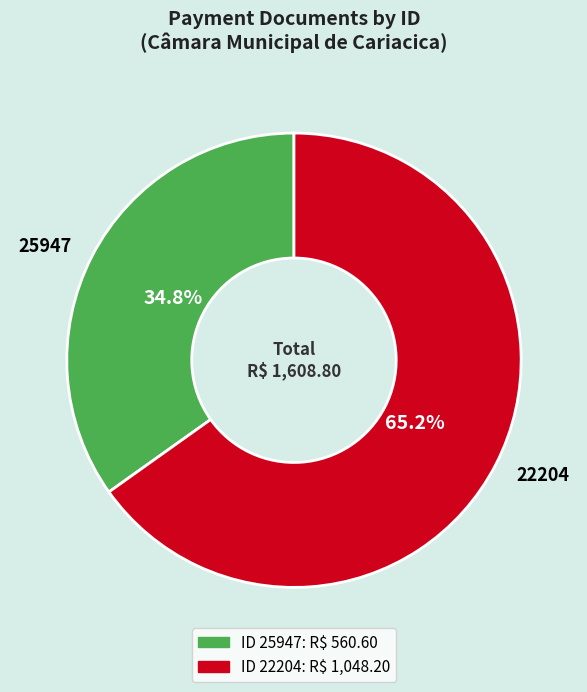

What percentage is the 22204 slice, to the nearest percent?

65%